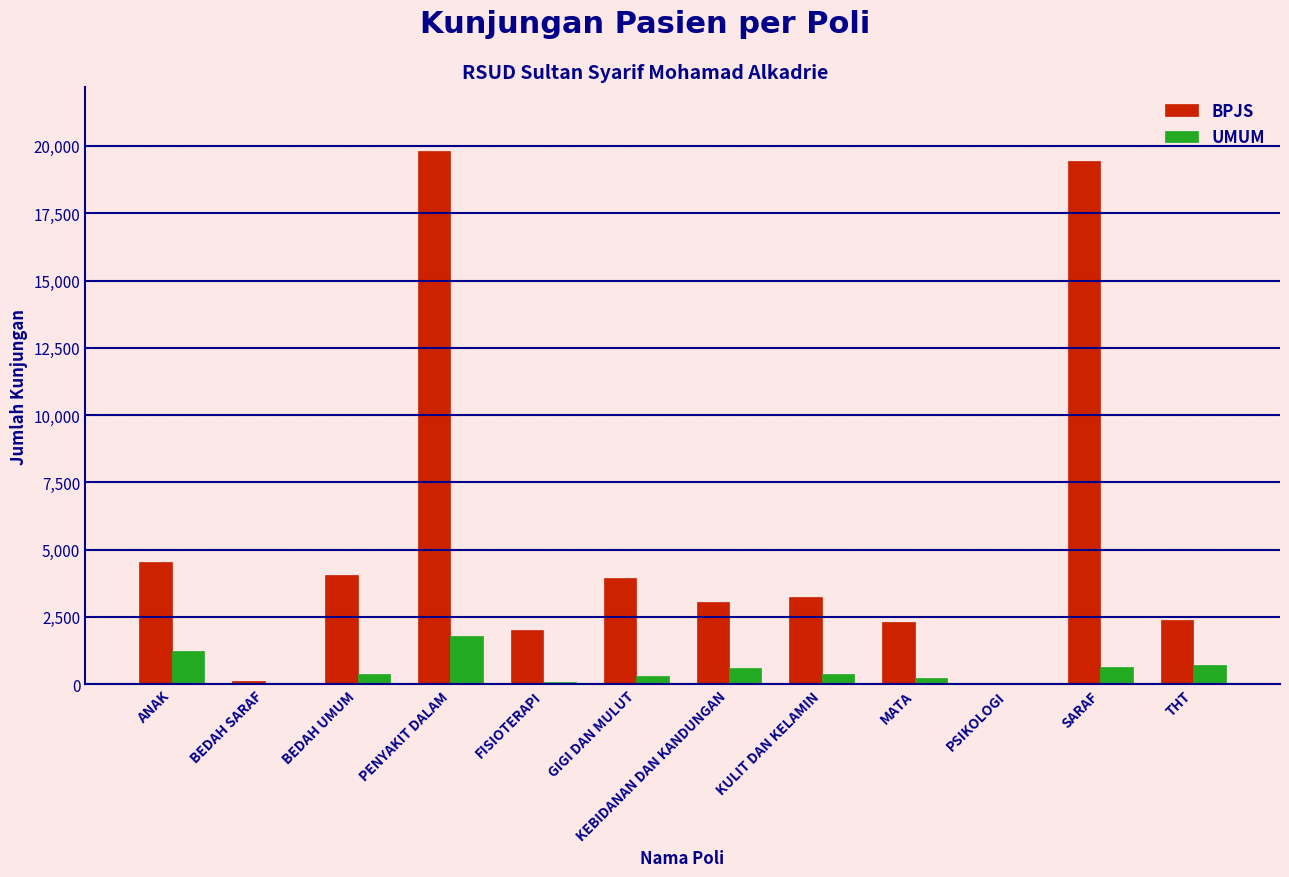

How many groups of bars are there?

12